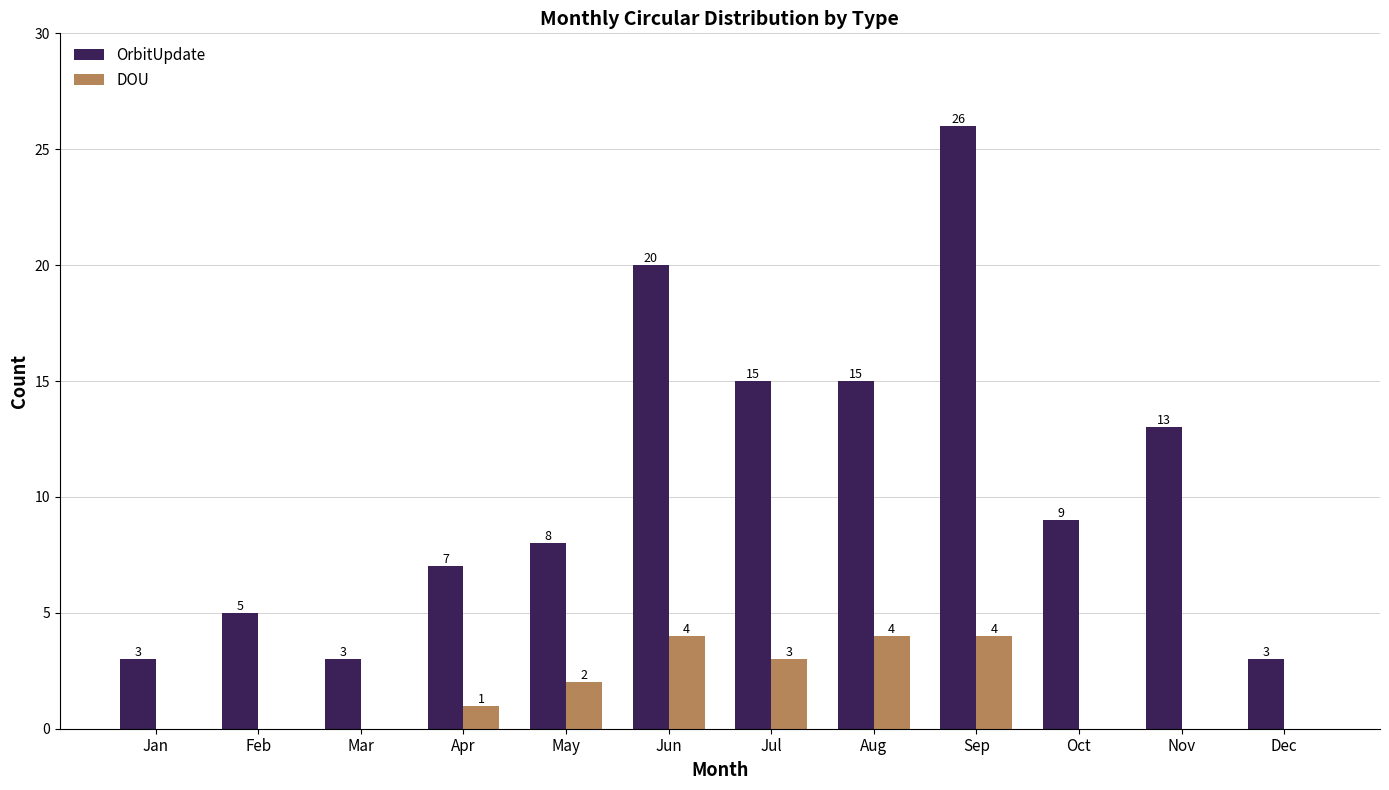

Which series changed the most between Oct and Nov?

OrbitUpdate